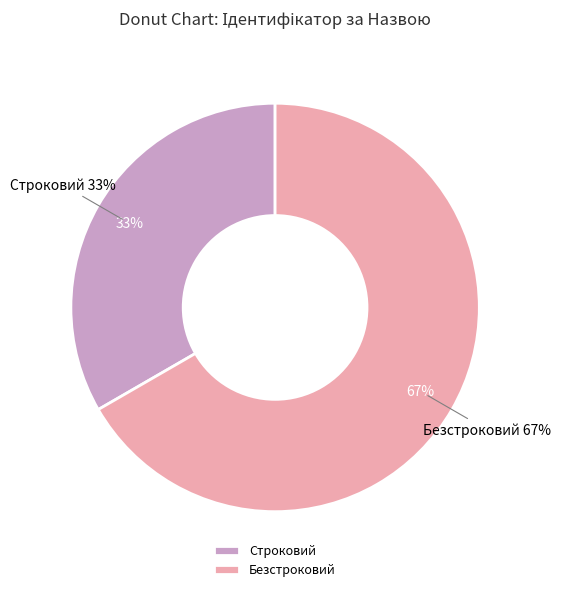

Does Строковий represent more than half of the total?

No